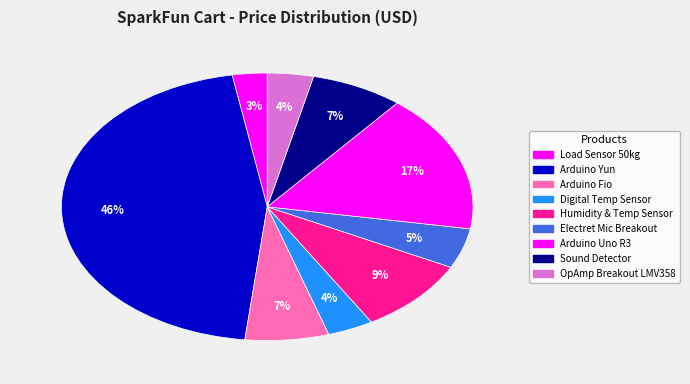

How many slices are in this pie chart?

9